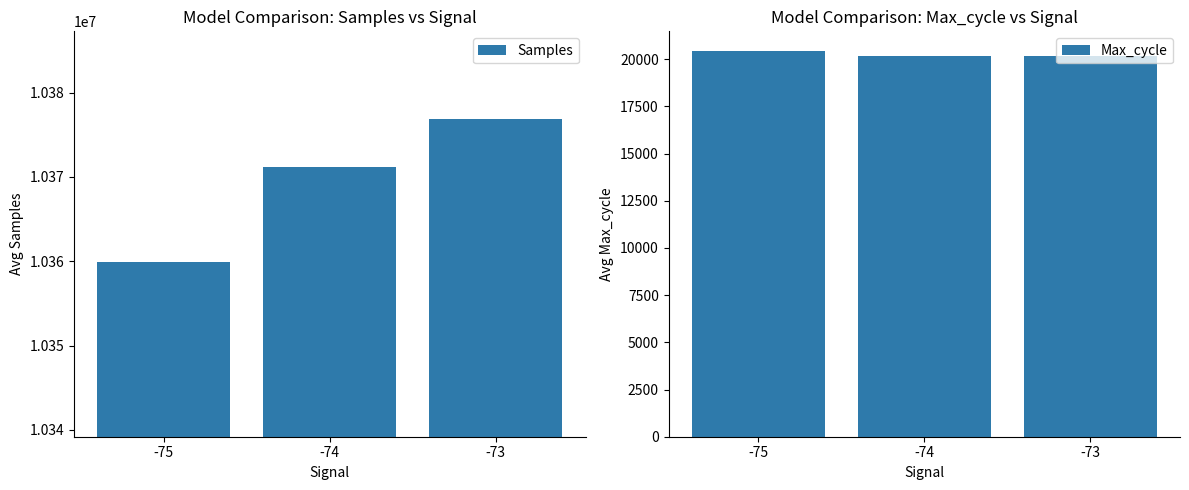

Which category has the lowest value in the Samples series?

-75